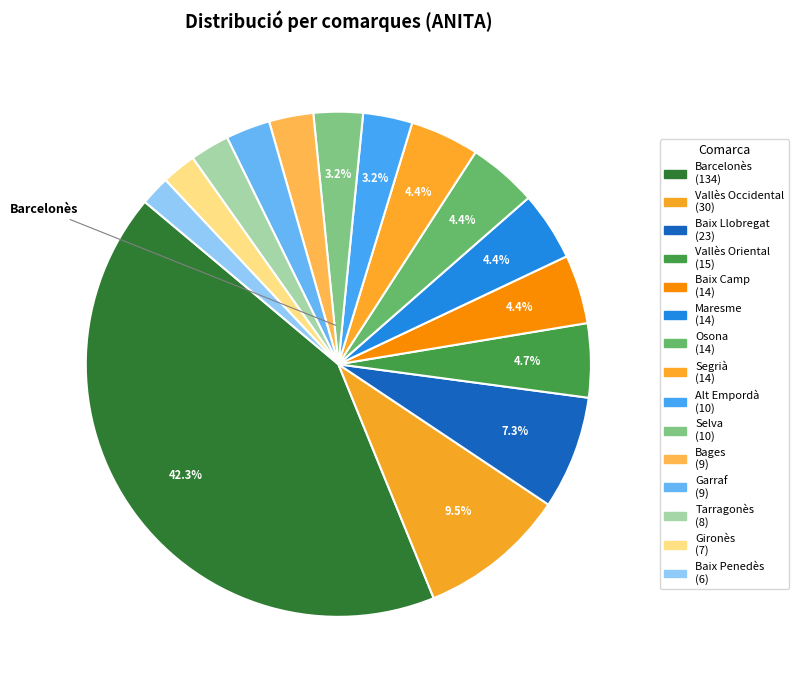

To the nearest percent, what is the difference between the largest and smallest slice percentages?

40%